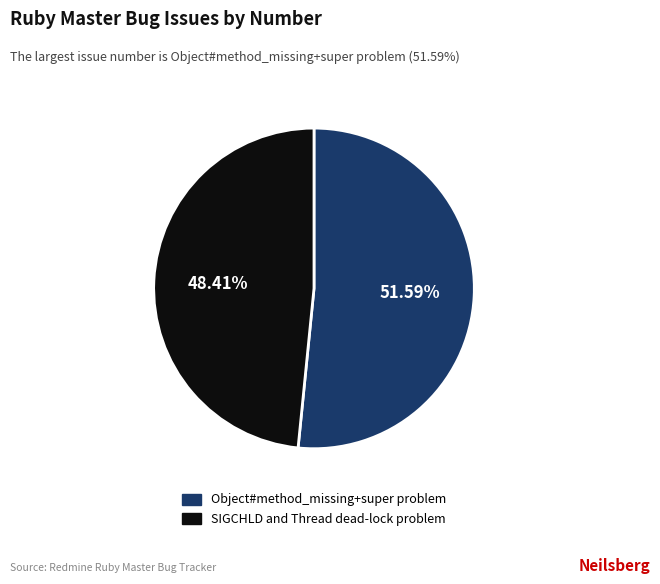

To the nearest percent, what is the difference between the largest and smallest slice percentages?

3%